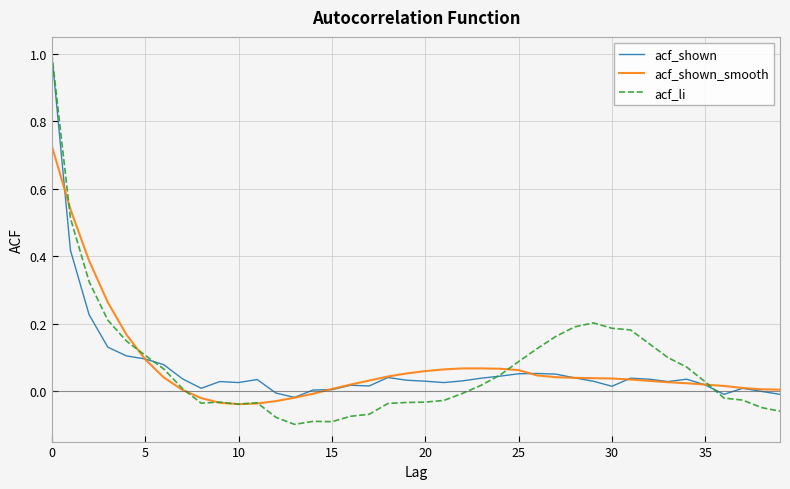

Which series has the widest spread of values?

acf_li